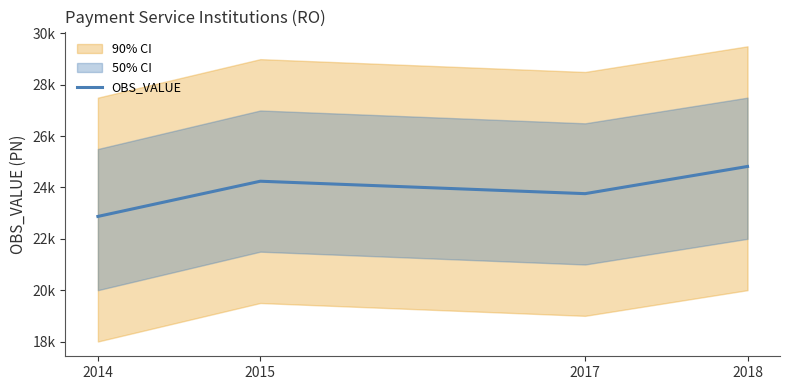

What is the minimum value shown in the chart?

22872.8